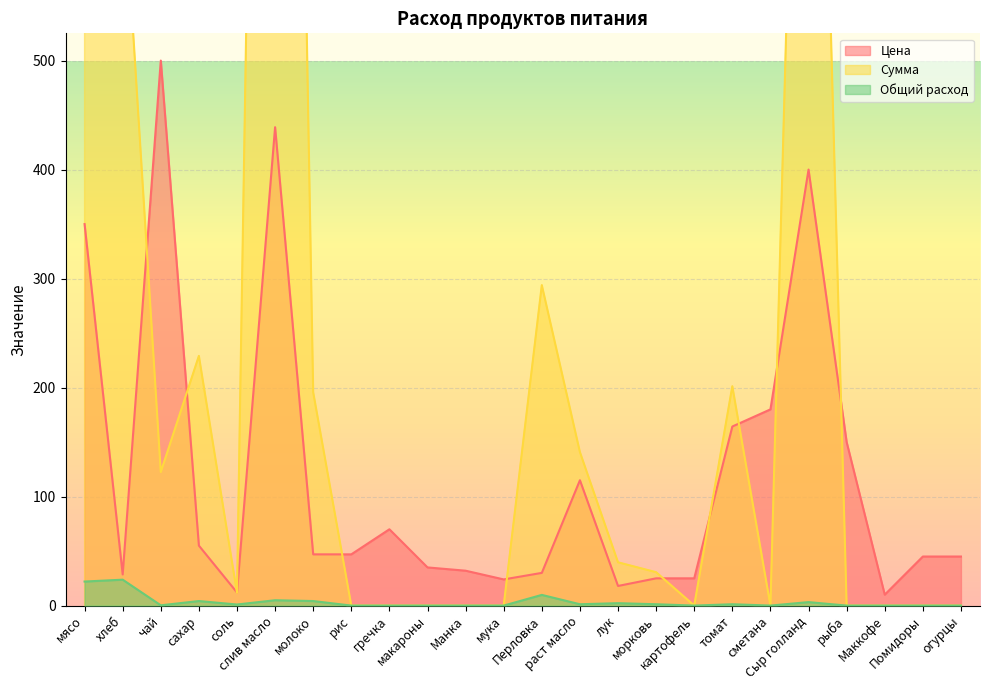

Rank the series by their maximum value, from highest to lowest.

Сумма, Цена, Общий расход